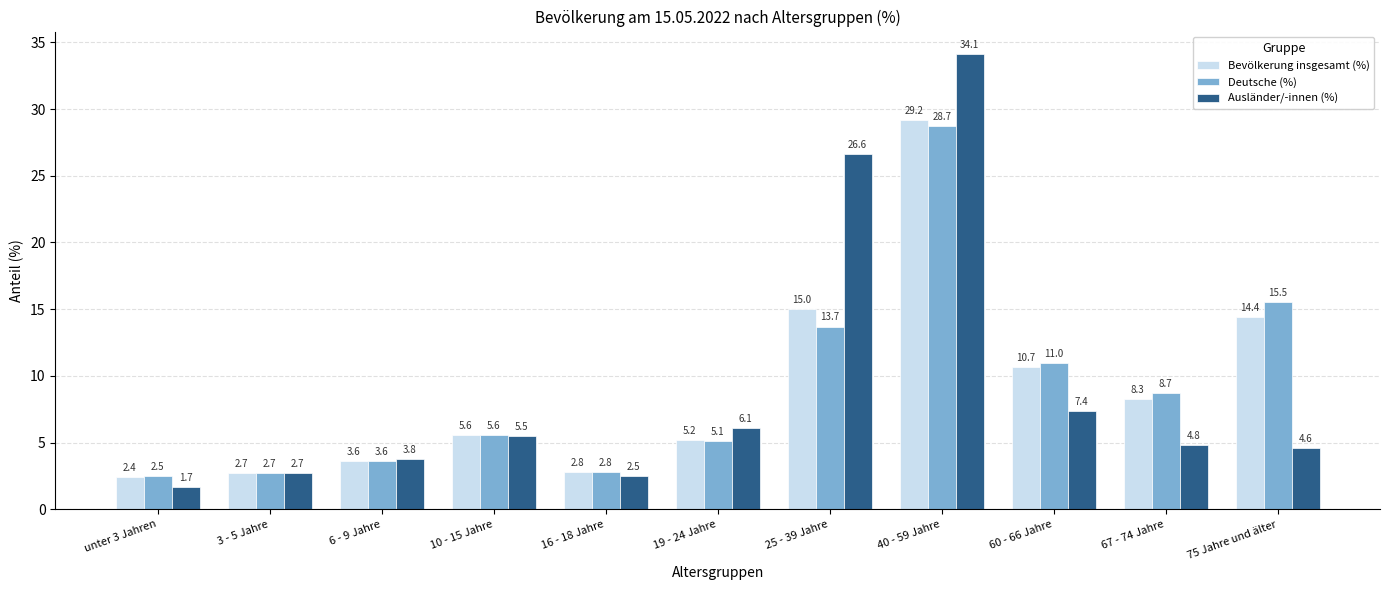

At 25 - 39 Jahre, list the series in order from largest to smallest.

Ausländer/-innen (%), Bevölkerung insgesamt (%), Deutsche (%)